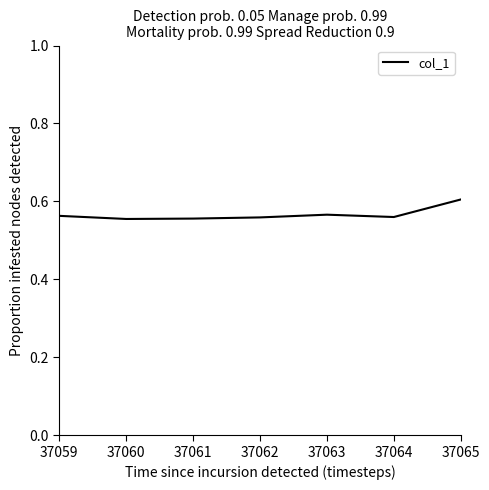

What is the sum of the values at 37061 and 37059?

1.1